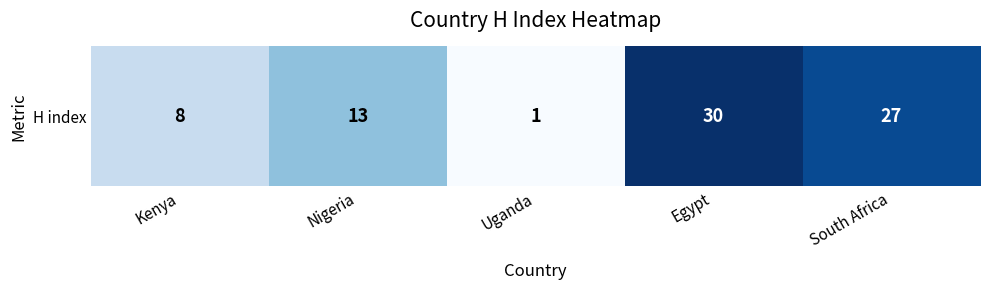

Which category has the highest value across all series?

Egypt